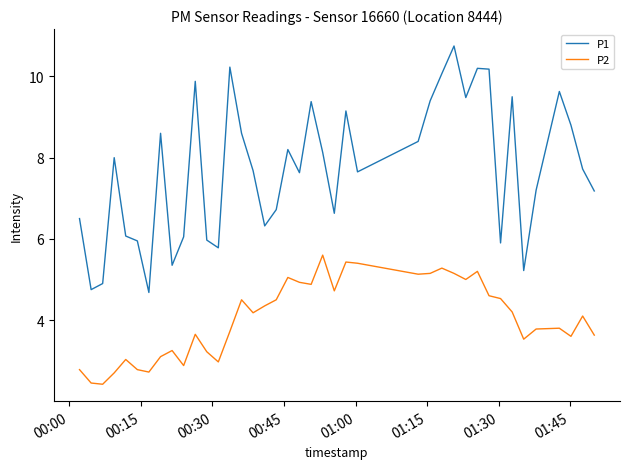

What is the highest value of the P2 series?

5.6